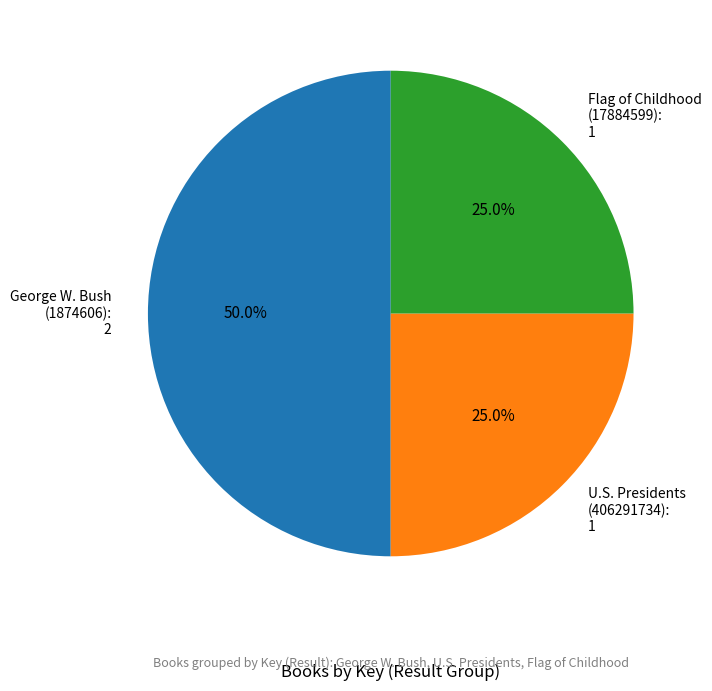

Which has a higher value, U.S. Presidents (406291734): 1 or George W. Bush (1874606): 2?

George W. Bush (1874606): 2